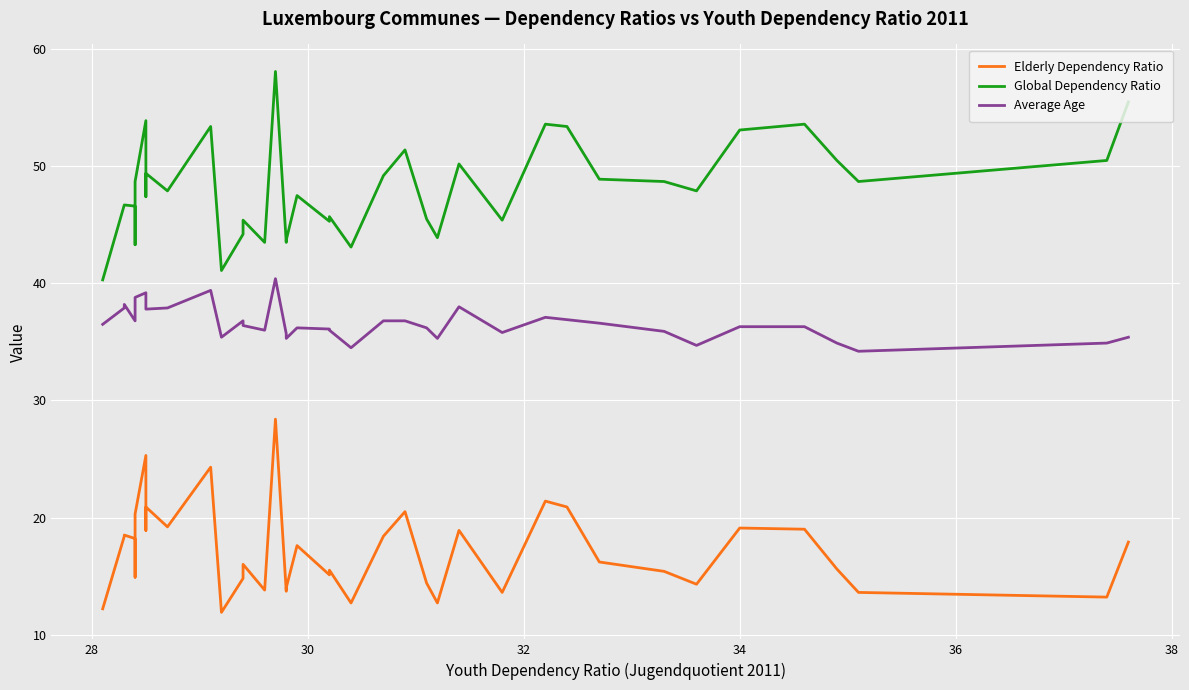

What is the difference between the second highest and second lowest values in the Global Dependency Ratio series?

14.4